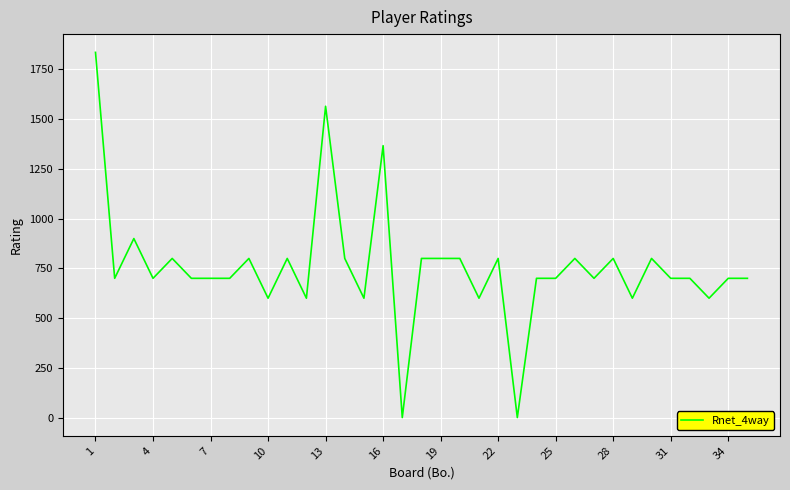

What is the difference between the maximum and minimum values?

1836